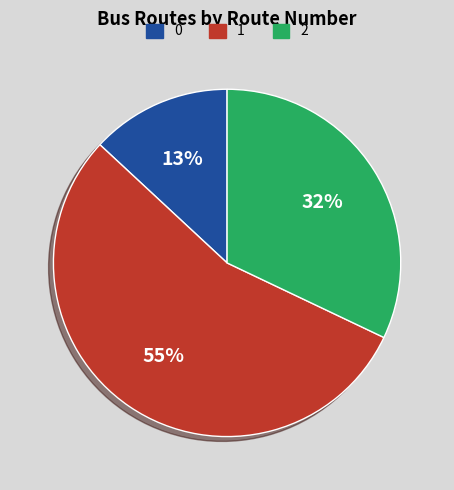

To the nearest percent, what is the difference between the largest and smallest slice percentages?

42%